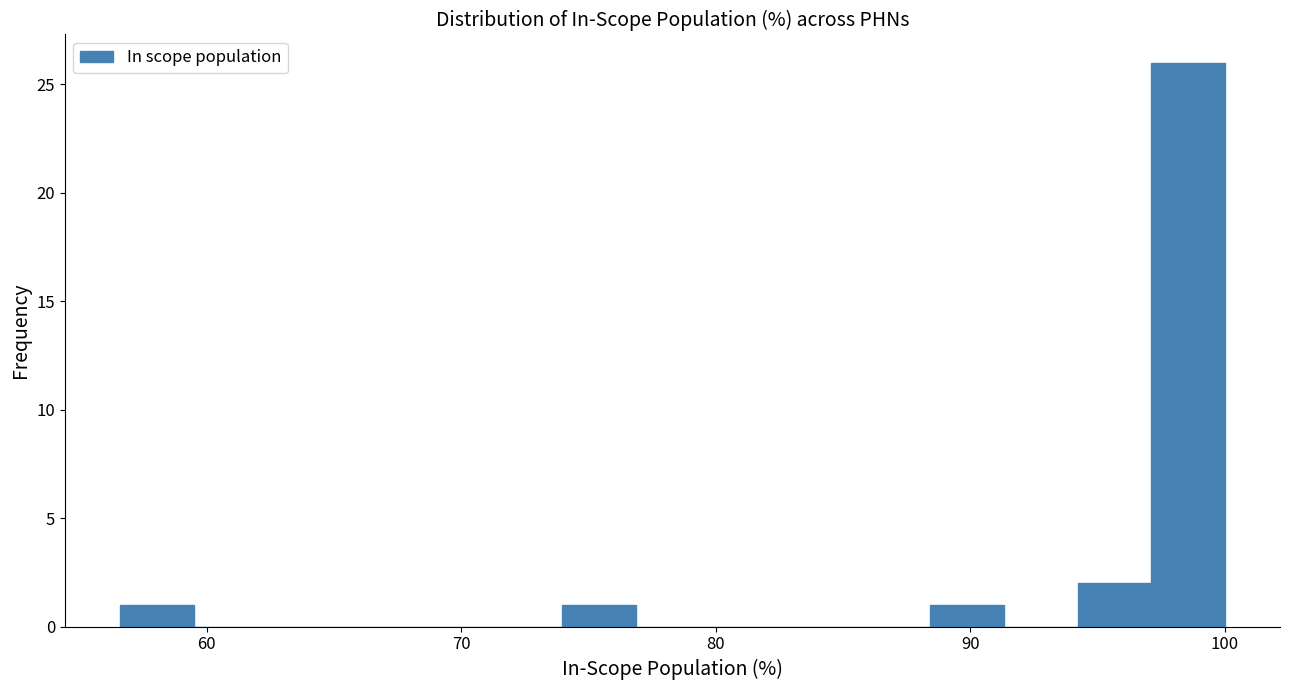

Read against the x-axis, roughly where is the centre of the tallest bar?

99